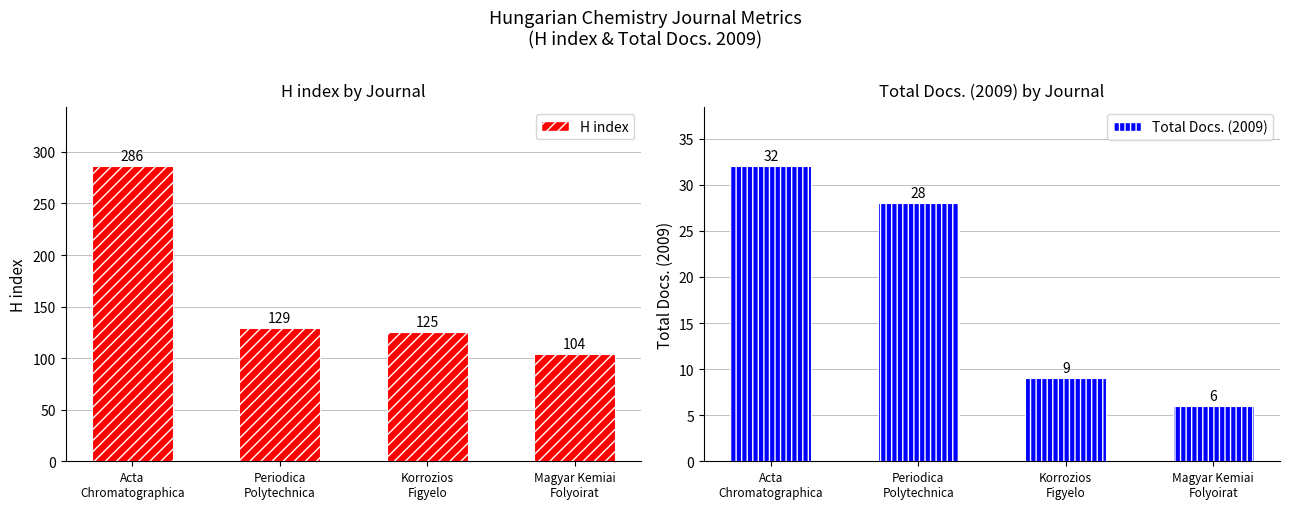

The Total Docs. (2009) series shows 32 at Acta
Chromatographica. True or false?

True